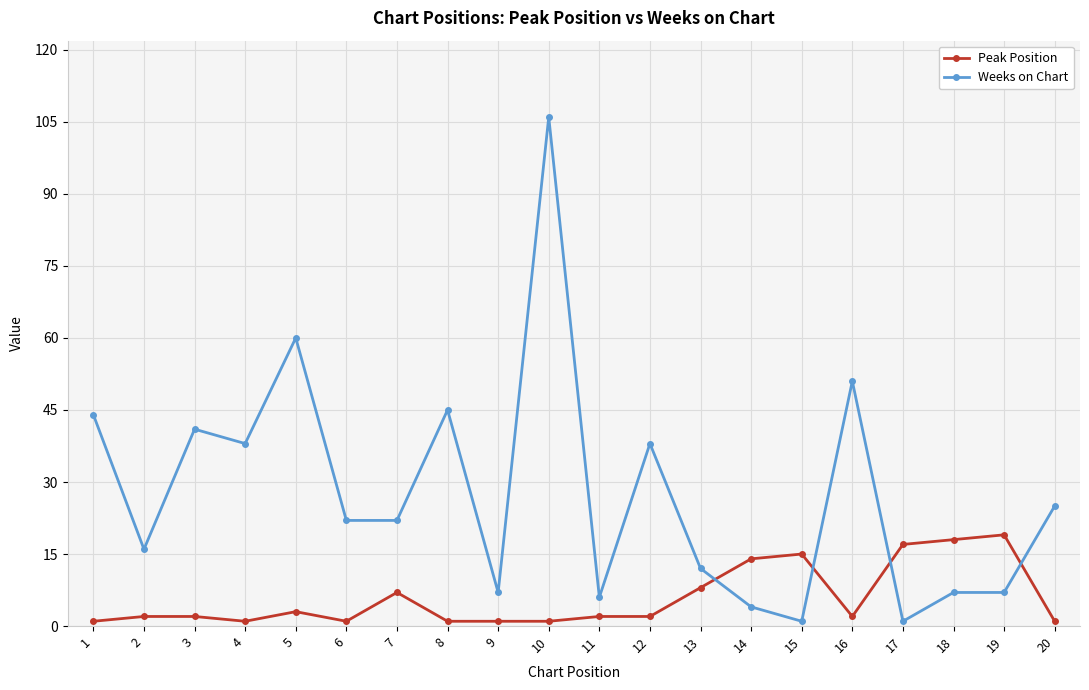

What are all the series names shown in the legend?

Peak Position, Weeks on Chart